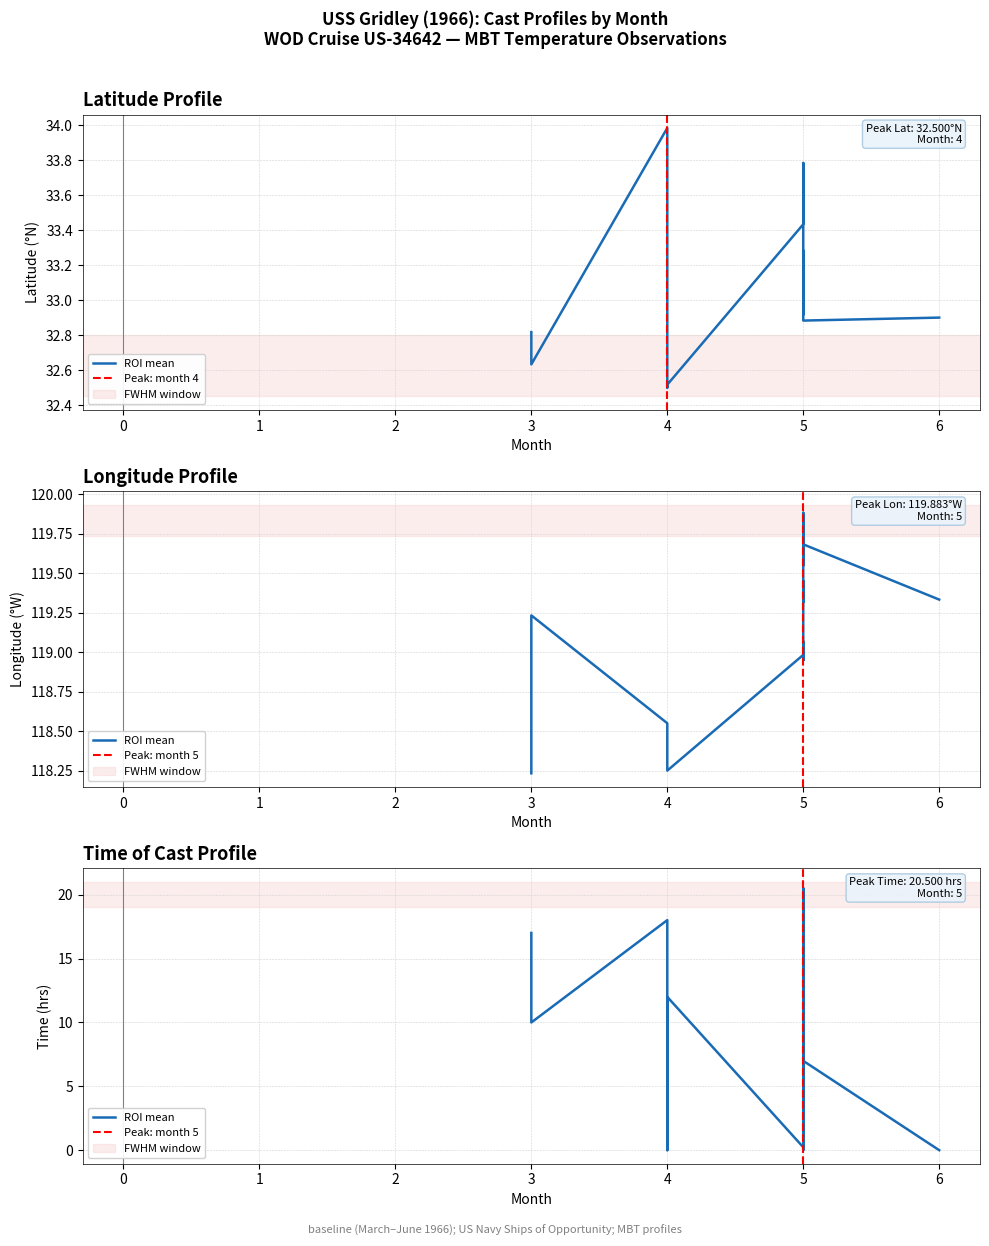

True or false: TIME has more than 0 points higher than both neighbors.

True